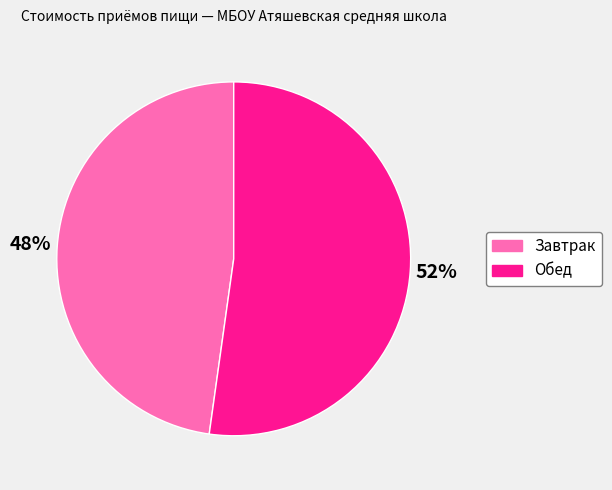

Combined, do Завтрак and Обед account for over 50%?

Yes